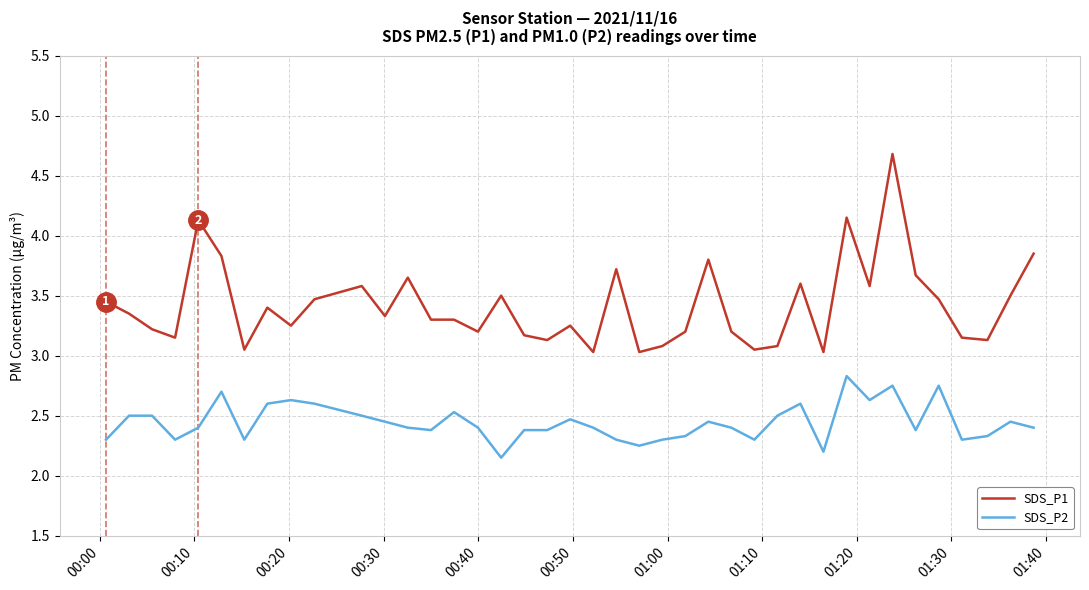

True or false: SDS_P2 and SDS_P1 intersect in this chart.

False